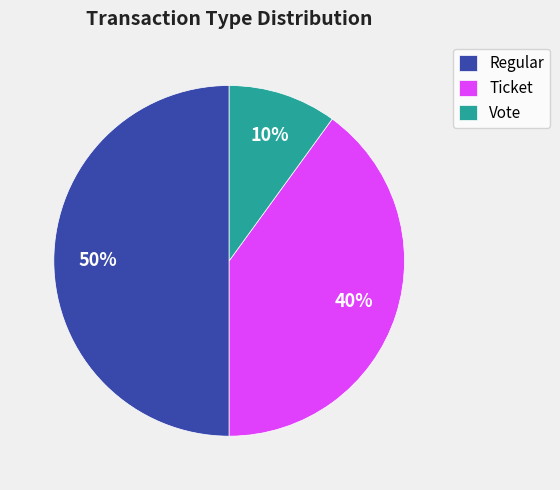

What is the largest slice in the pie chart?

Regular